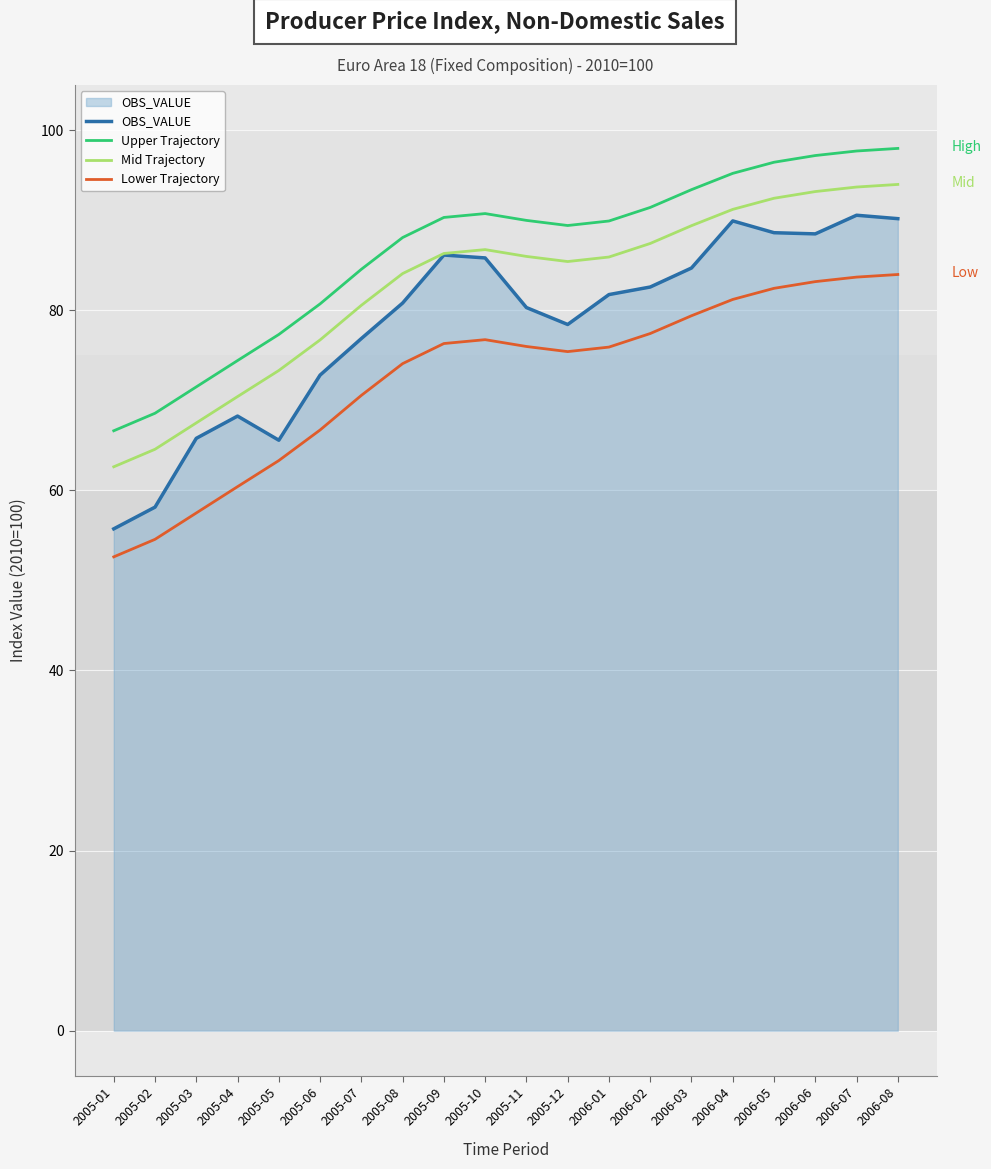

True or false: Mid Trajectory and Lower Trajectory intersect in this chart.

False